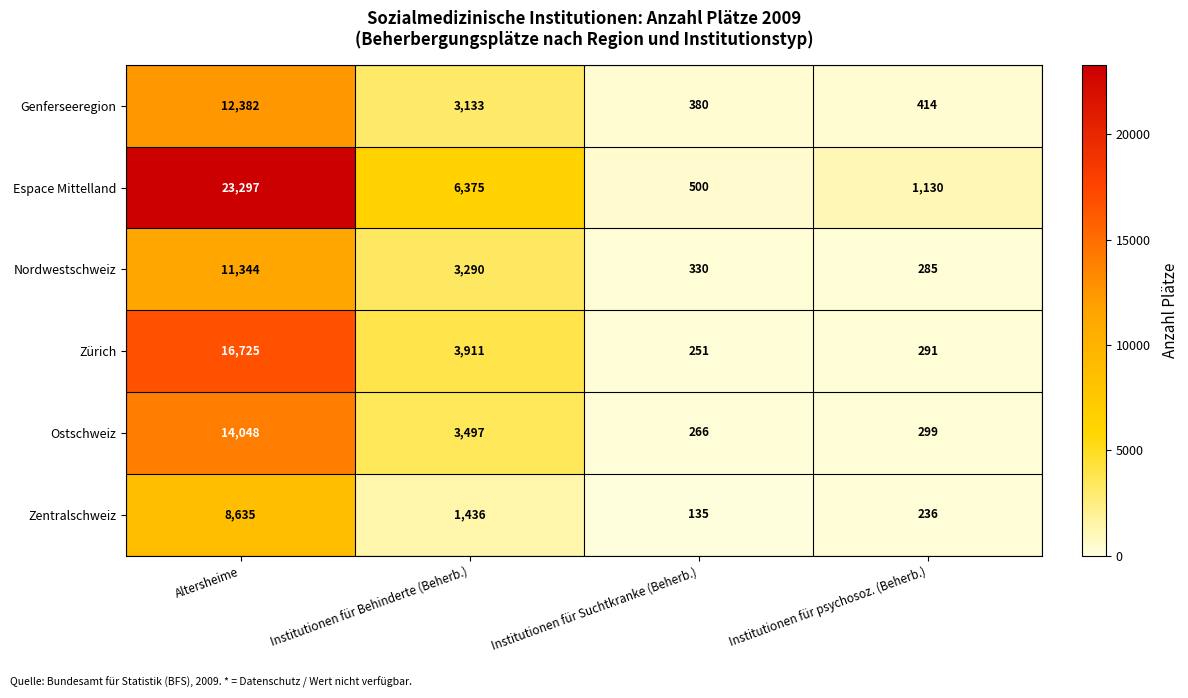

How many data points does each series have?

4